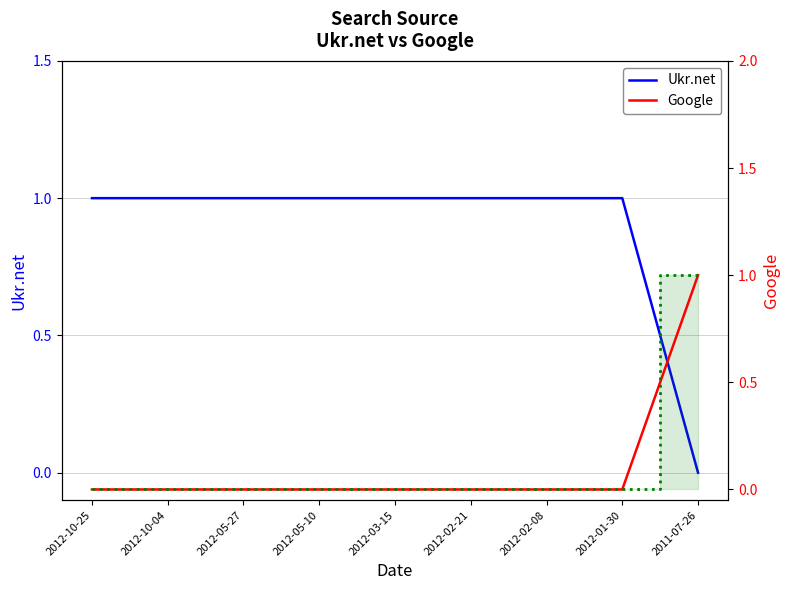

Rank the series by their average value, from highest to lowest.

Ukr.net, Google